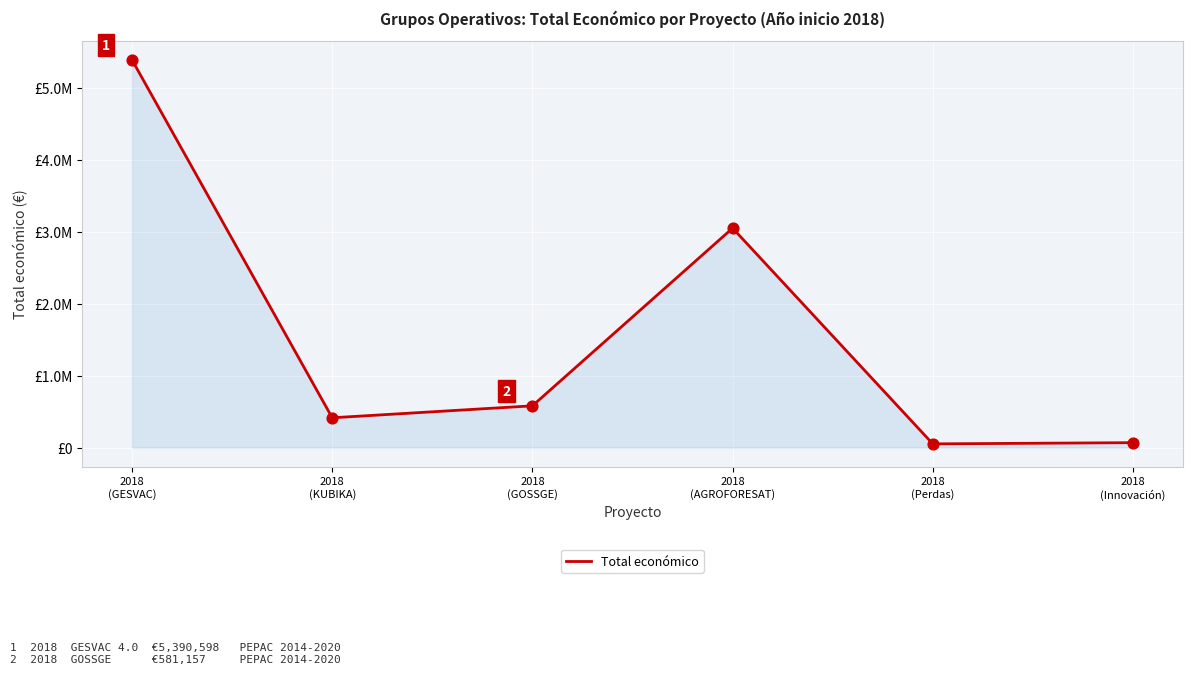

Which has a higher value, 2018
(AGROFORESAT) or 2018
(Perdas)?

2018
(AGROFORESAT)